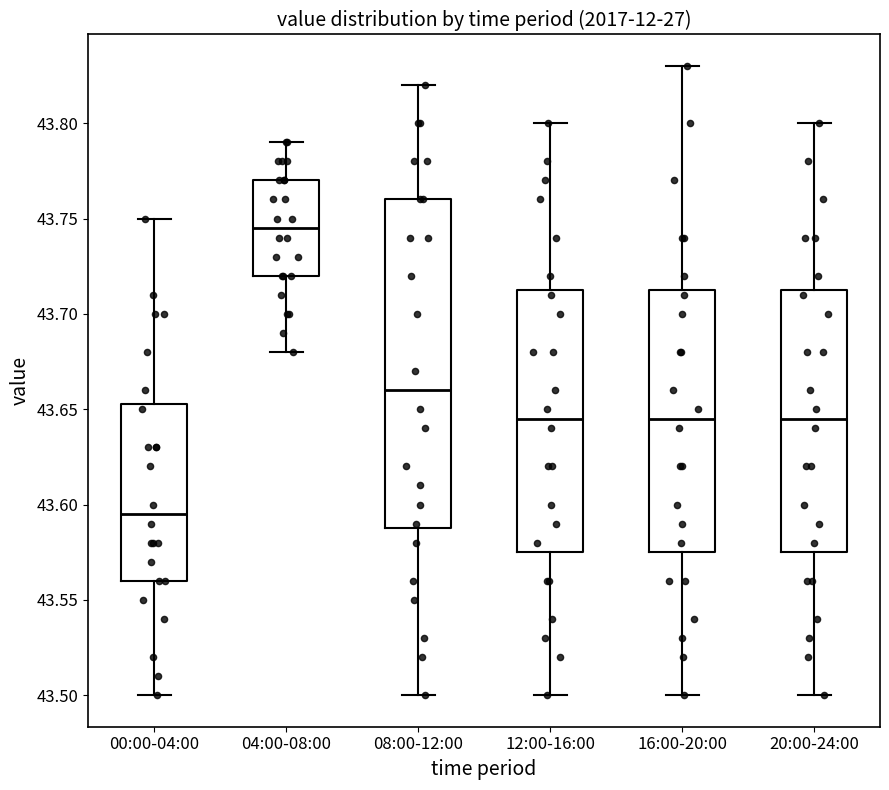

Where does the upper whisker of the box for 12:00-16:00 end on the y-axis? The values are not printed on the chart, so give them approximately, as read against the axis.

43.800